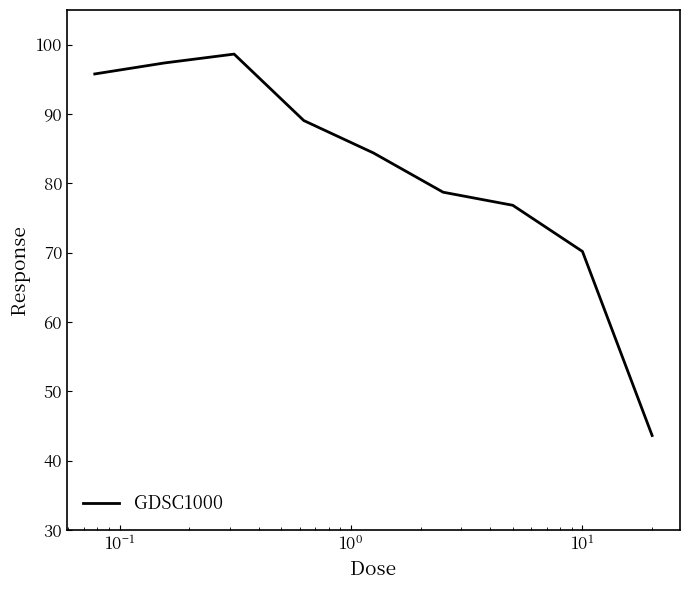

True or false: the data has more than 0 interior local peaks.

True